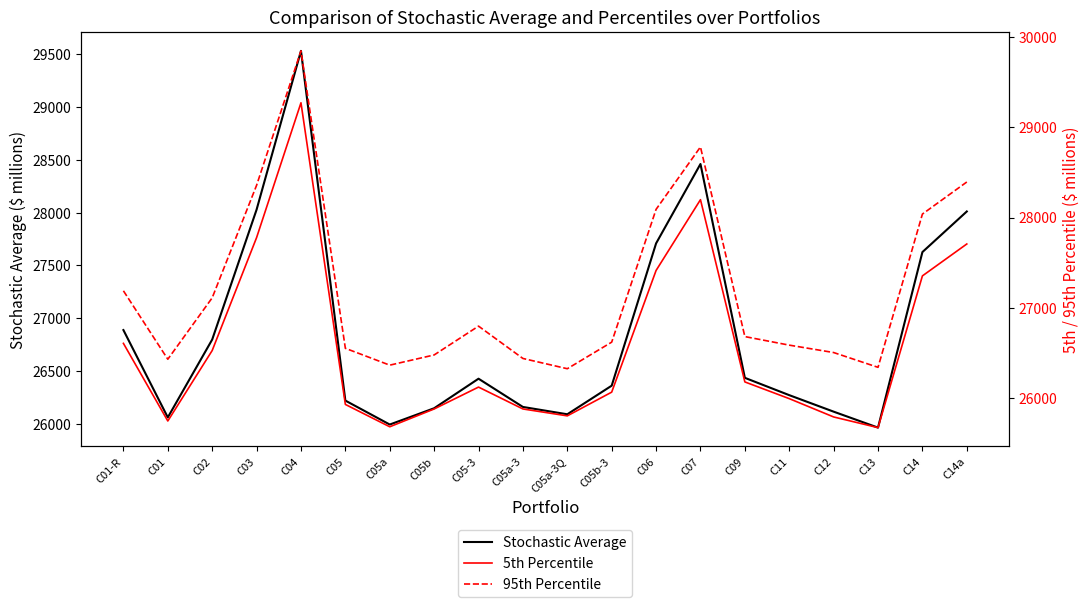

The value of Stochastic Average at C14a is 28012.1. True or false?

True